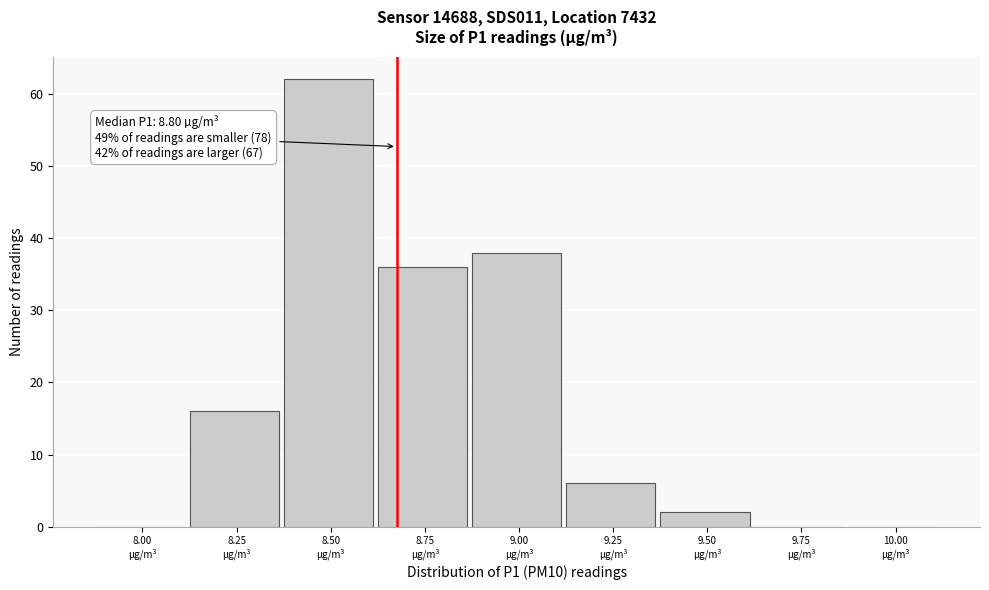

What is the maximum value shown in the chart?

62